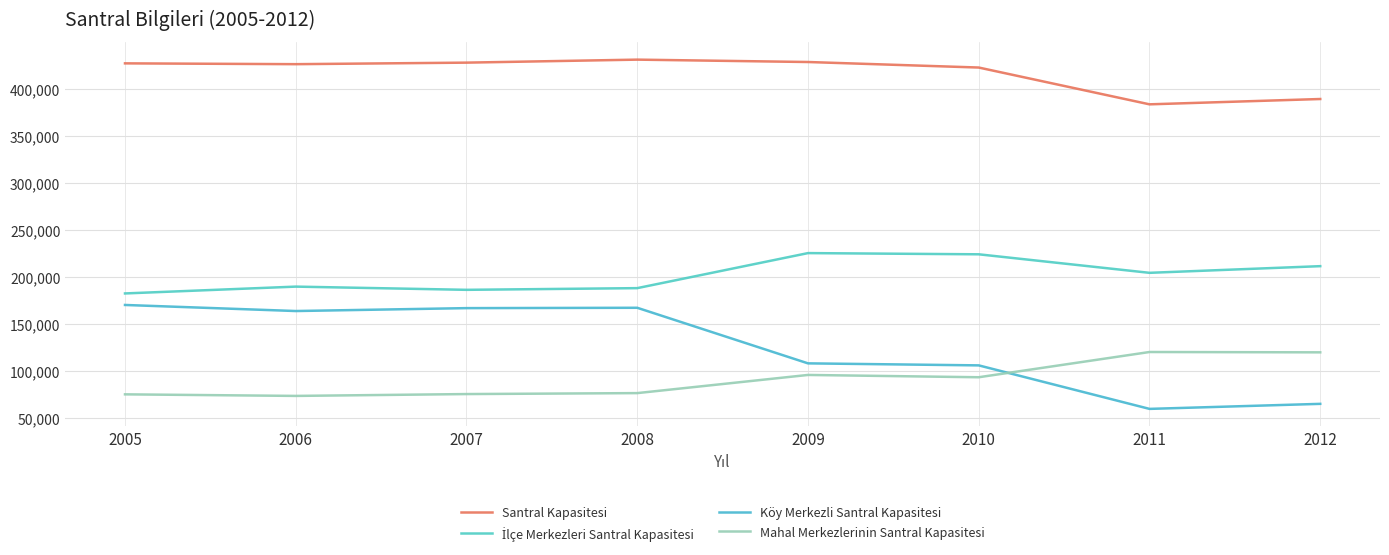

Rank the series at 2012 from lowest to highest value.

Köy Merkezli Santral Kapasitesi, Mahal Merkezlerinin Santral Kapasitesi, İlçe Merkezleri Santral Kapasitesi, Santral Kapasitesi